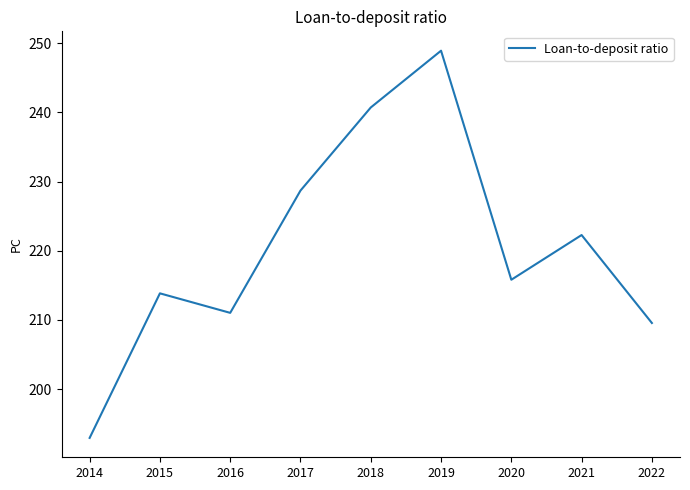

The chart shows a value of 78.7 at 2022. True or false?

False